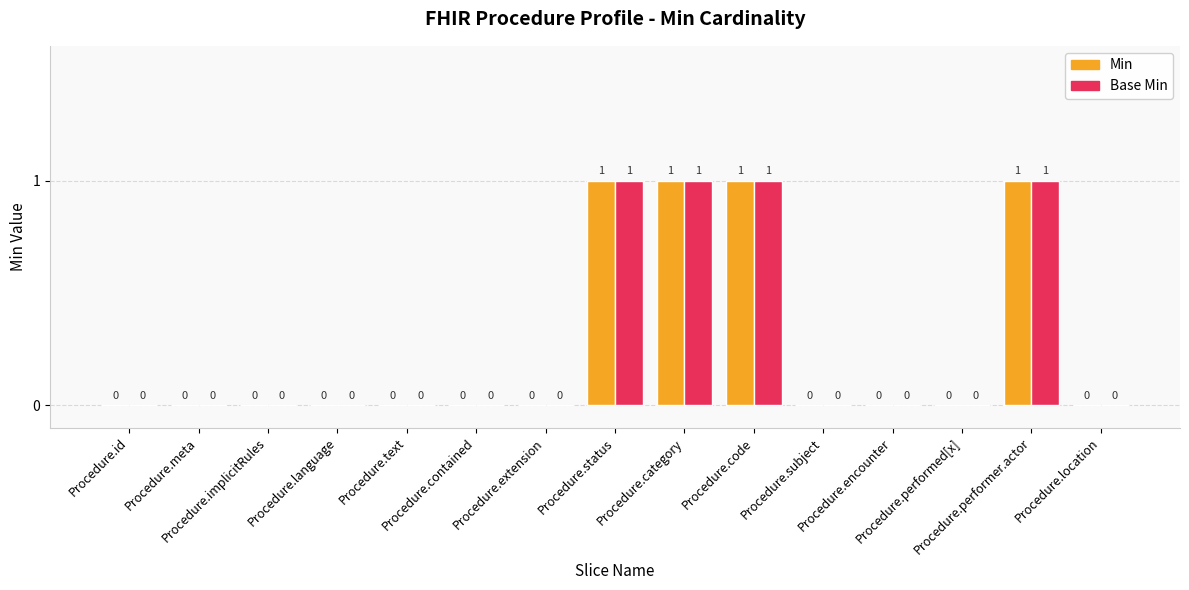

What are all the series names shown in the legend?

Min, Base Min